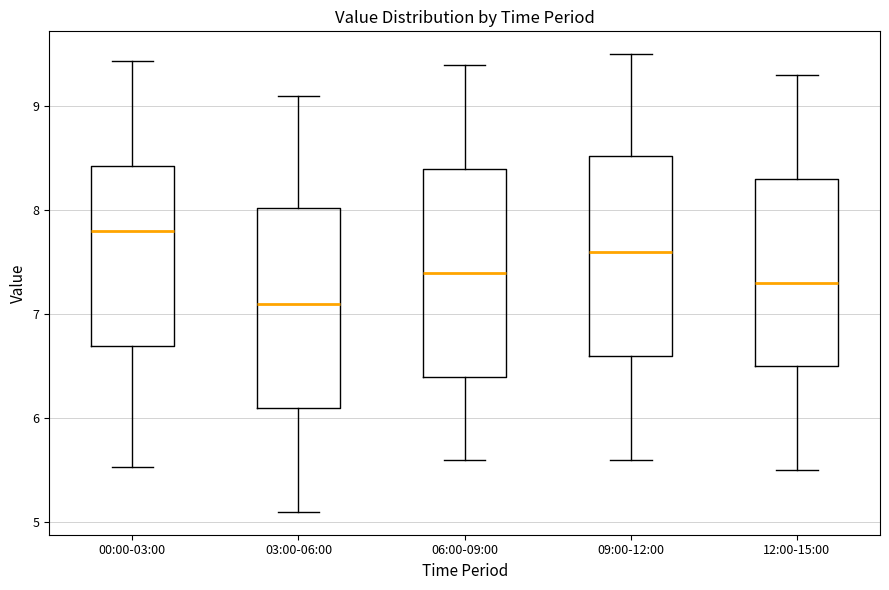

Which box has the highest median line?

00:00-03:00